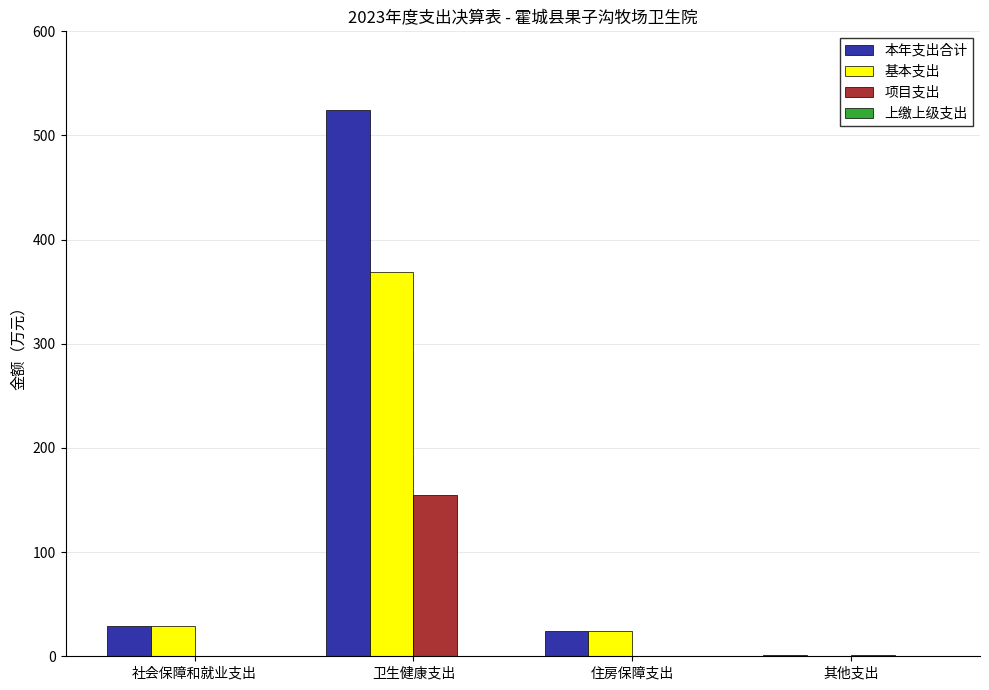

What is the maximum value shown in the chart?

524.5